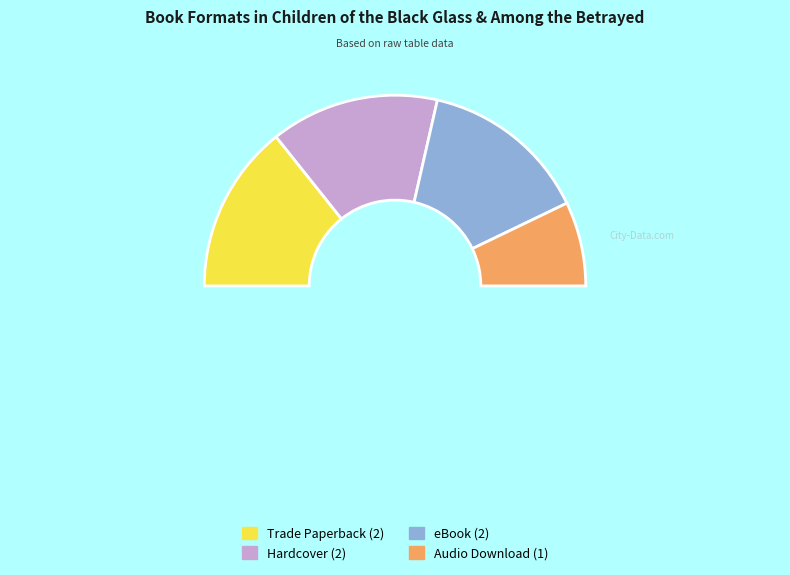

True or false: Audio Download accounts for 14% of the total.

True